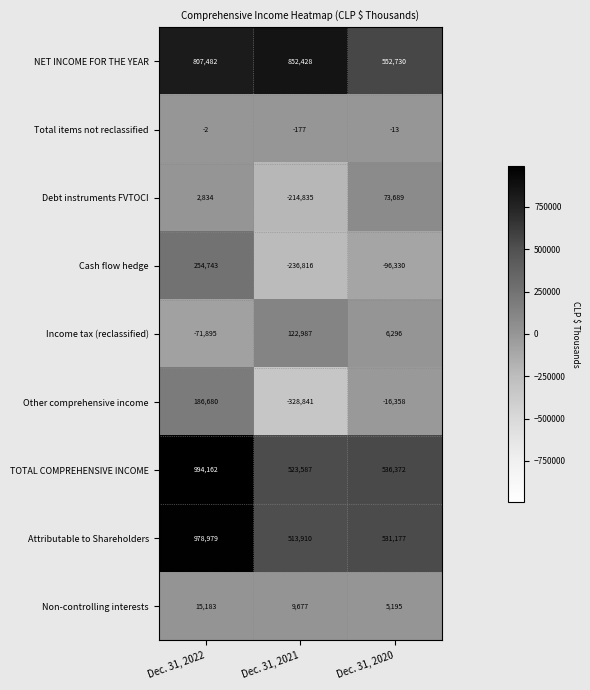

Reading left to right, list all the values displayed in this chart.

NET INCOME FOR THE YEAR: 807482	852428	552730
Total items not reclassified: -2	-177	-13
Debt instruments FVTOCI: 2834	-214835	73689
Cash flow hedge: 254743	-236816	-96330
Income tax (reclassified): -71895	122987	6296
Other comprehensive income: 186680	-328841	-16358
TOTAL COMPREHENSIVE INCOME: 994162	523587	536372
Attributable to Shareholders: 978979	513910	531177
Non-controlling interests: 15183	9677	5195